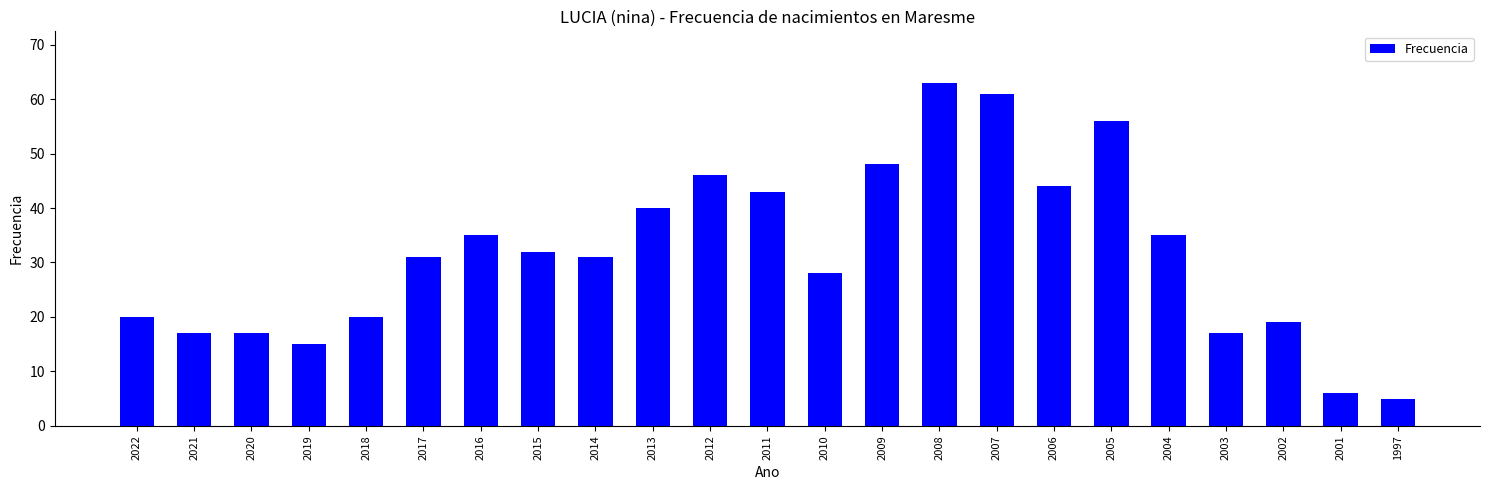

What is the smallest value displayed?

5